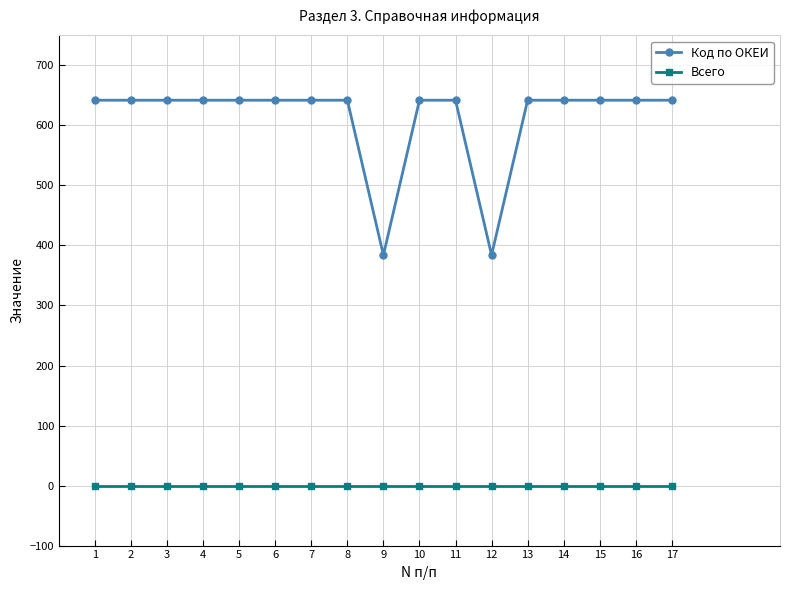

What are all the series names shown in the legend?

Код по ОКЕИ, Всего